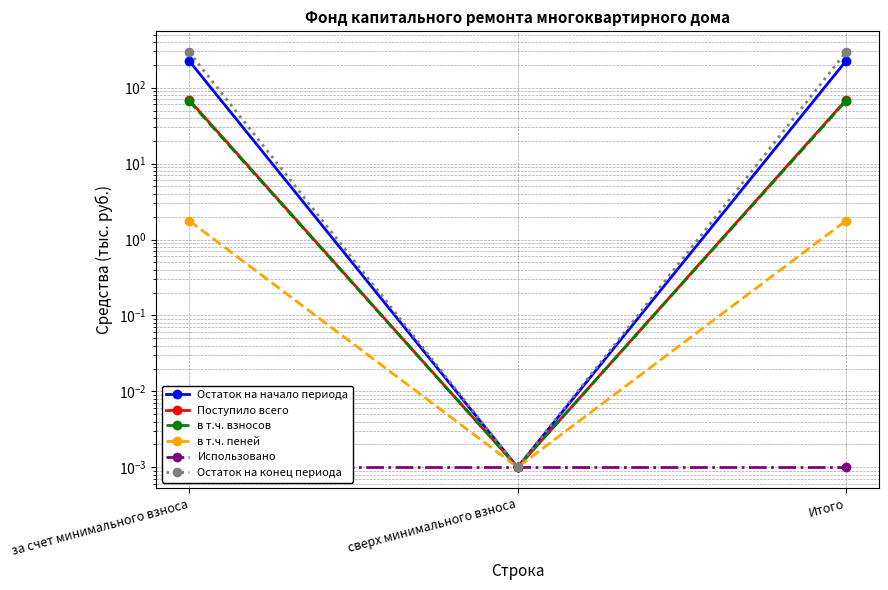

At which category does the chart reach its peak across all series?

за счет минимального взноса